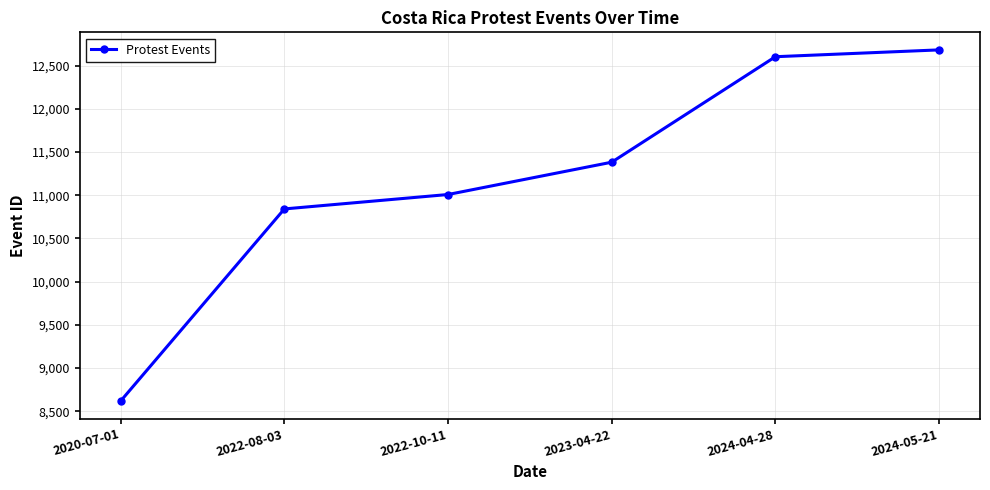

Does the chart display data point markers on the line(s)?

Yes